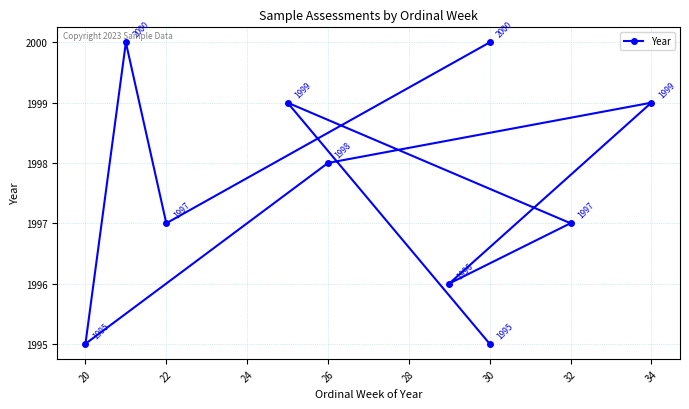

Approximately how many times larger is the value at 30 compared to 32?

1.0